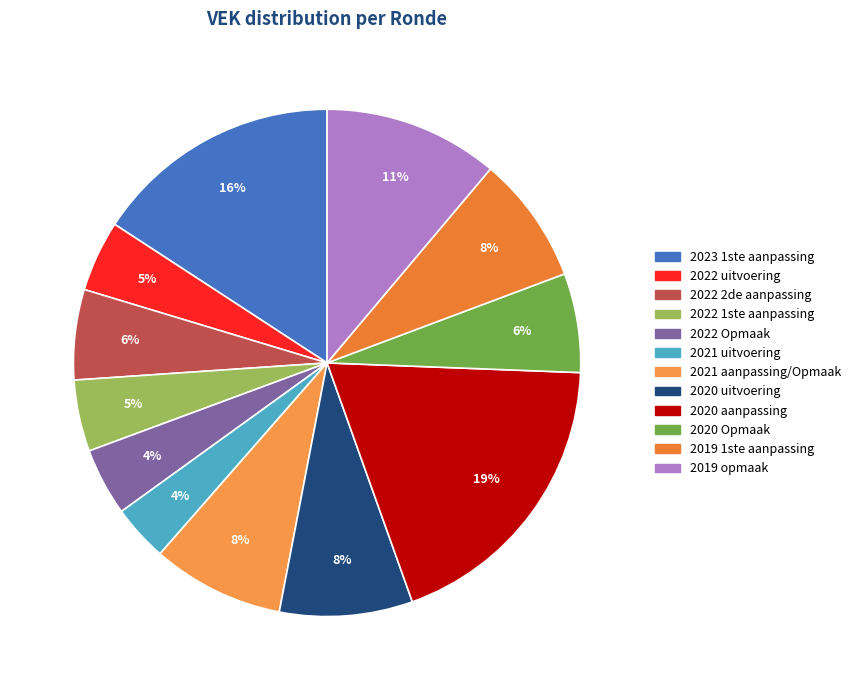

Is there a majority slice in this chart?

No